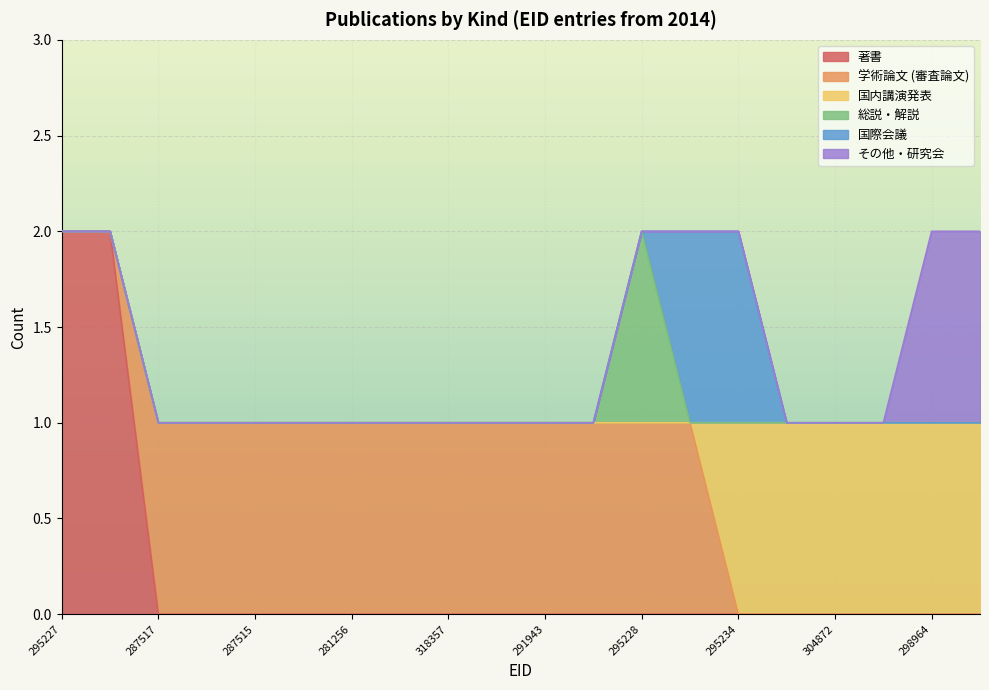

What are all the series names shown in the legend?

著書, 学術論文 (審査論文), 国内講演発表, 総説・解説, 国際会議, その他・研究会